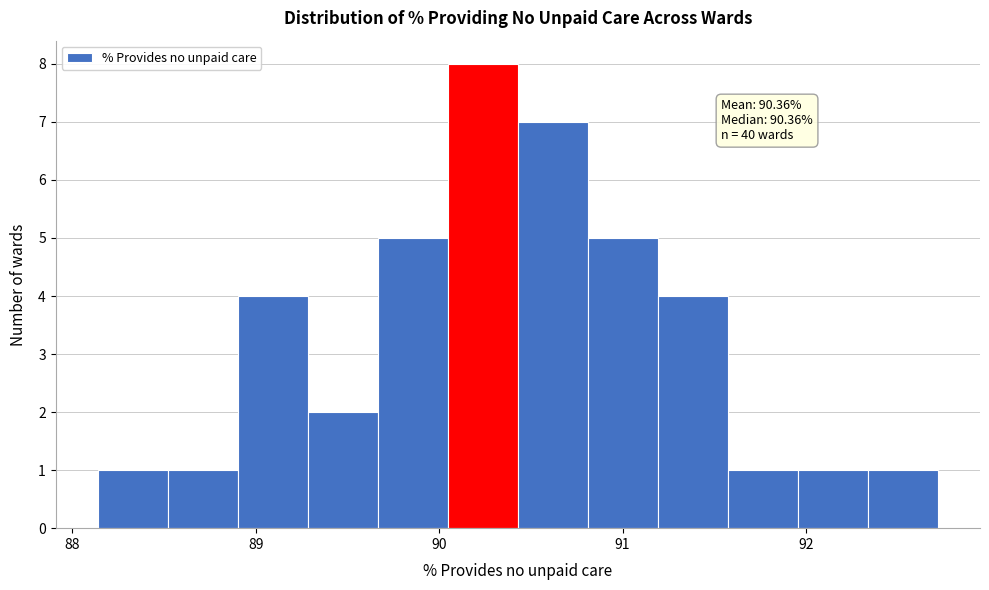

Read against the x-axis, roughly where is the centre of the tallest bar?

90.2